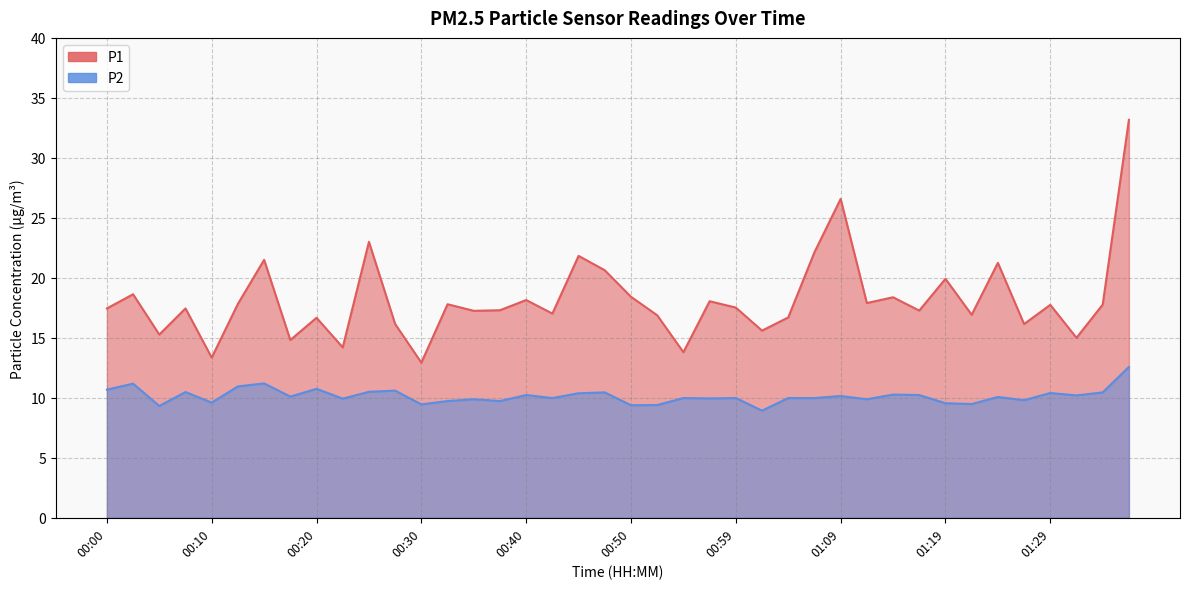

Rank the series by their average value, from highest to lowest.

P1, P2